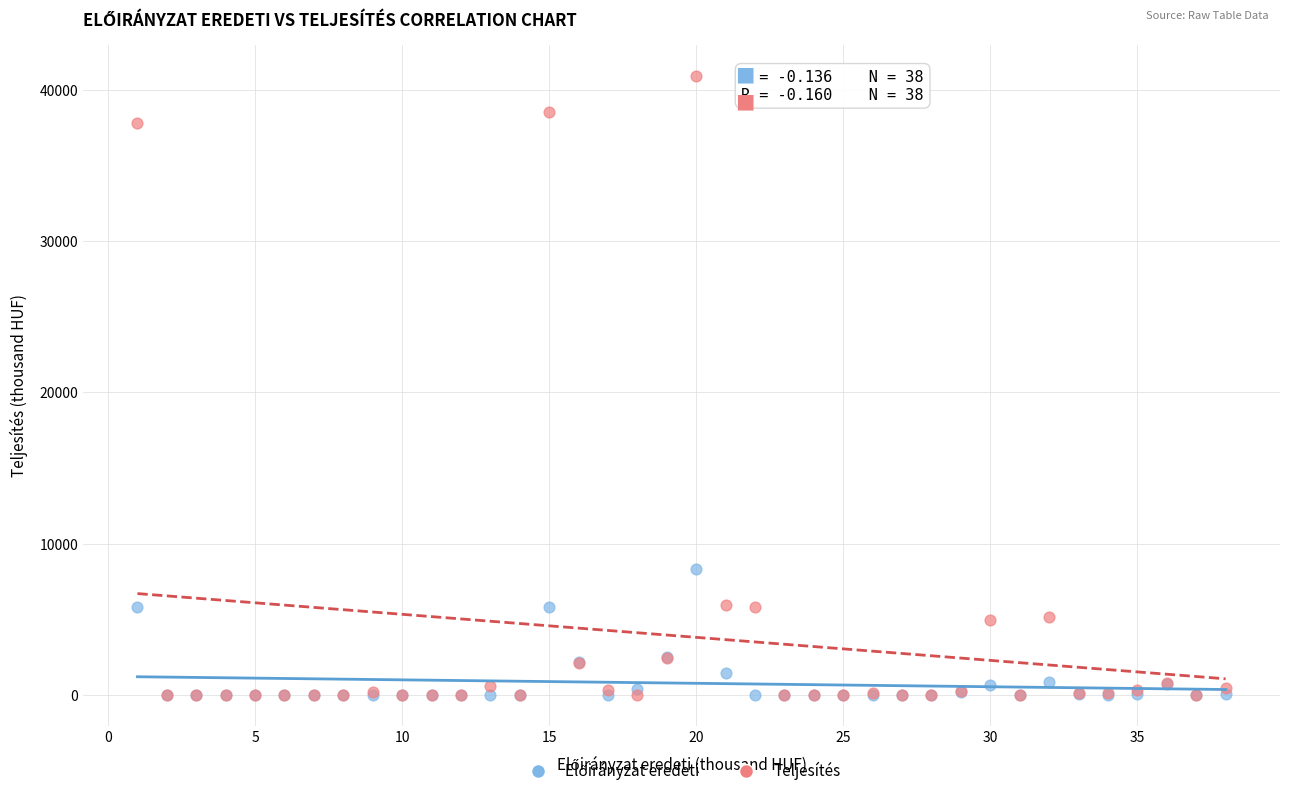

Across all series, what Y value is closest to 20488?

8311